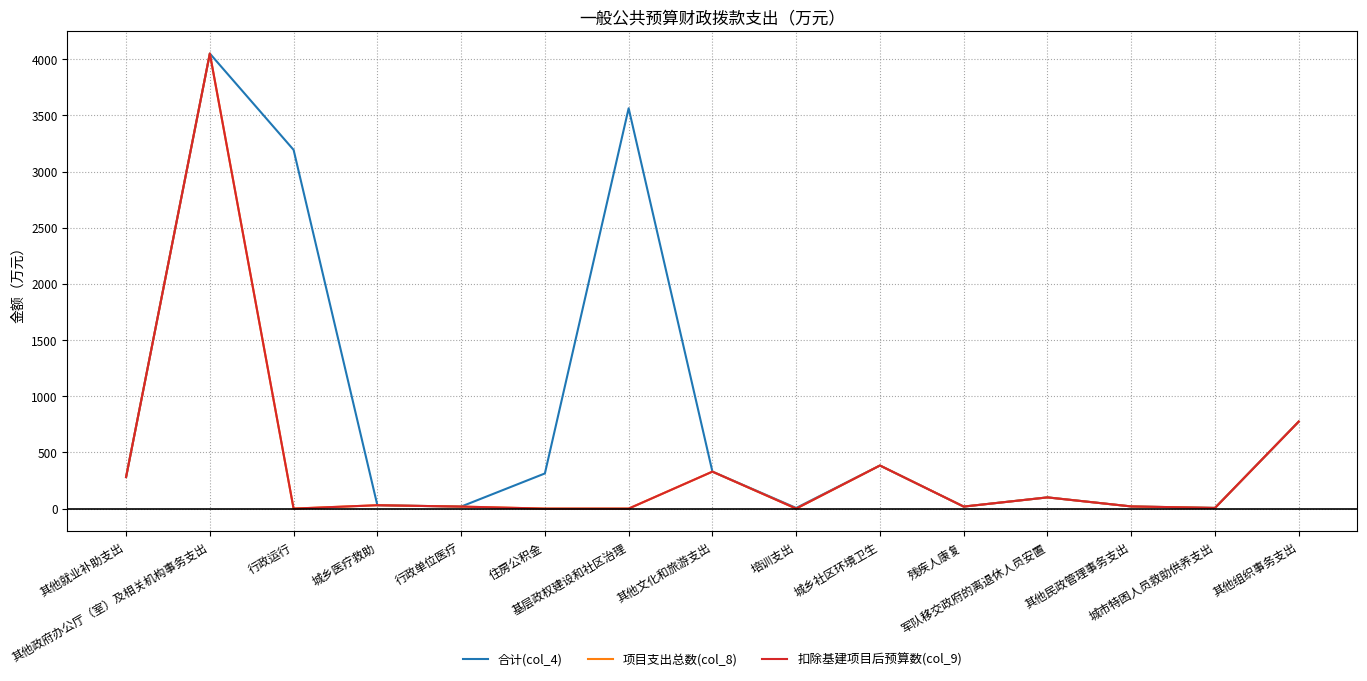

Is this an area chart (filled region under the line)?

No